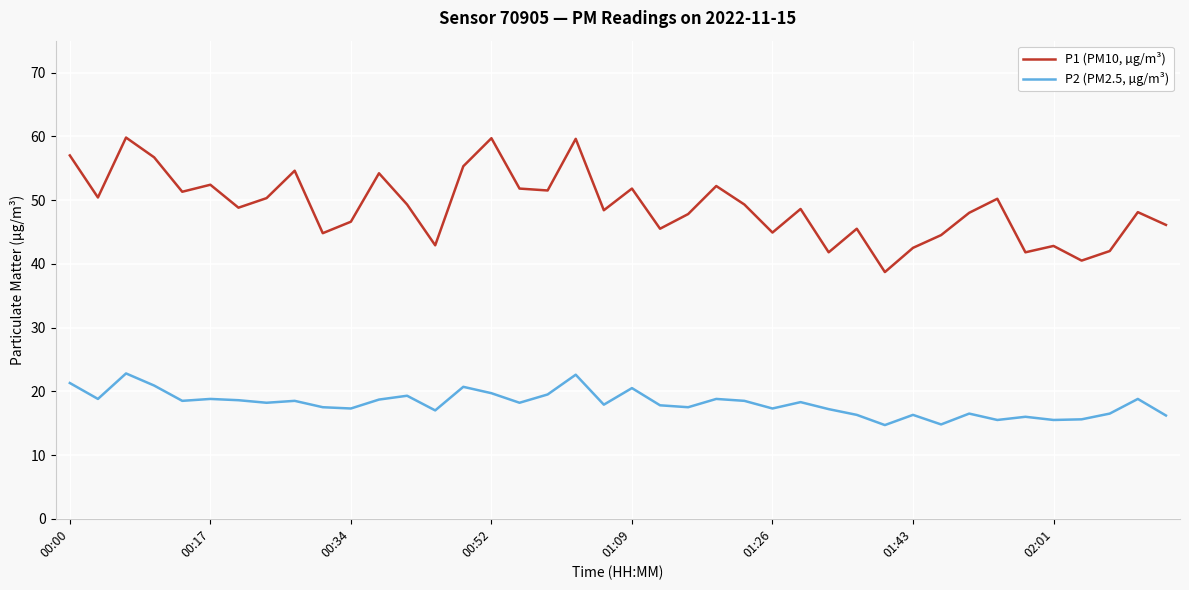

List the series in order of their overall mean, lowest first.

P2 (PM2.5, µg/m³), P1 (PM10, µg/m³)